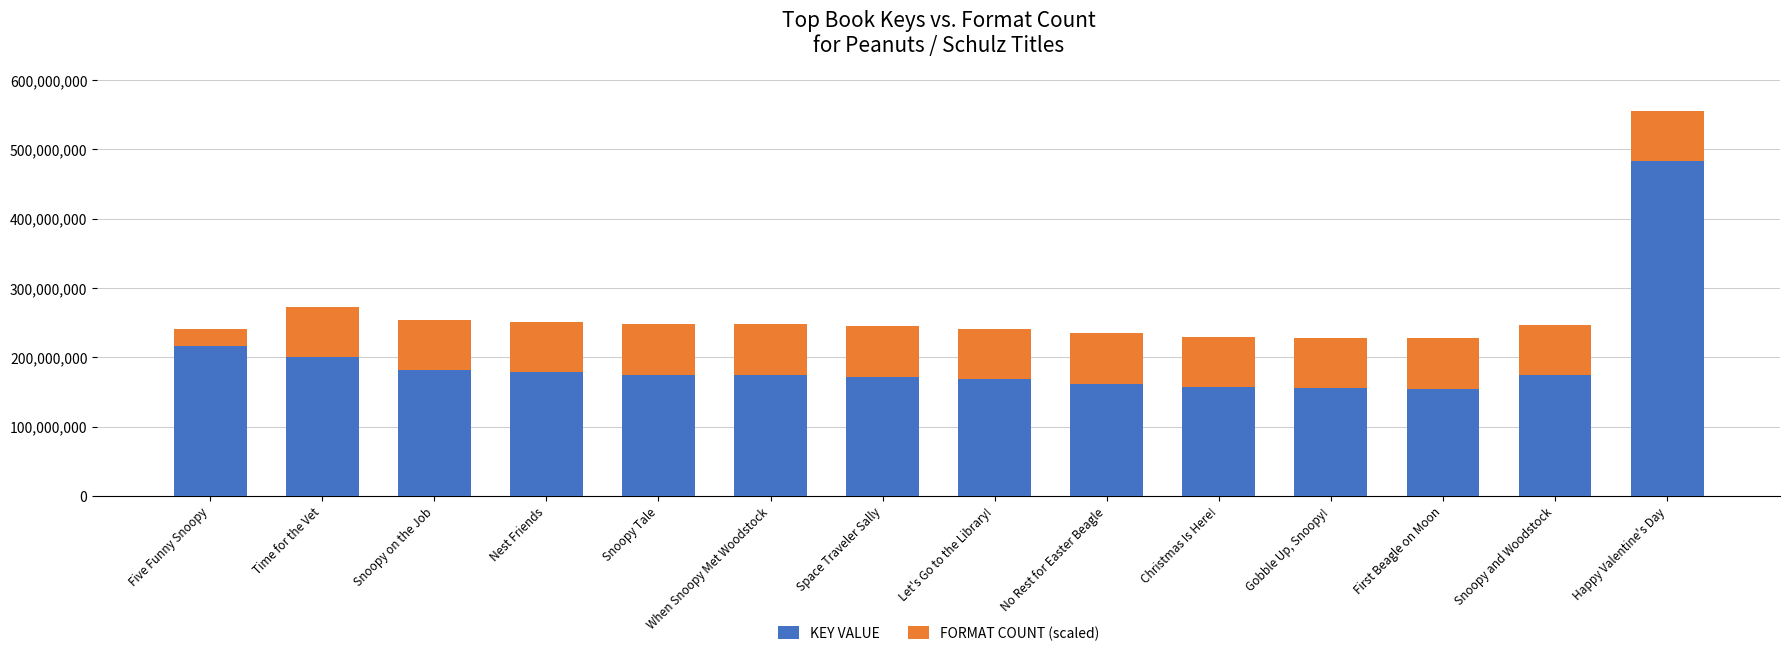

What is the maximum value for KEY VALUE?

483652647.0